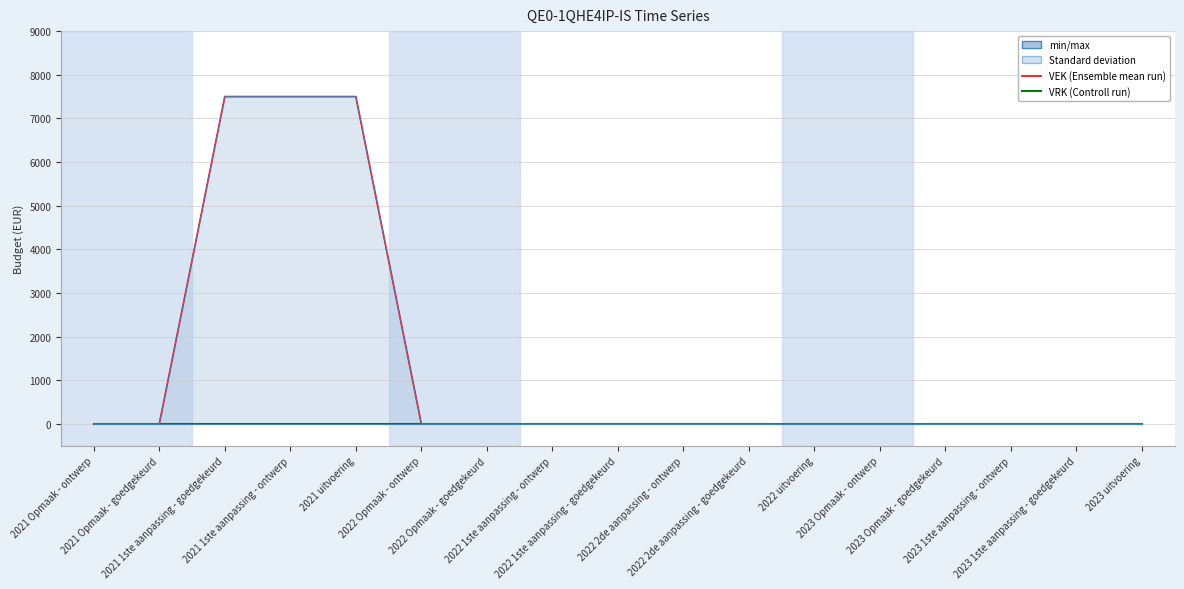

True or false: VEK min/max has more than 2 interior local peaks.

False